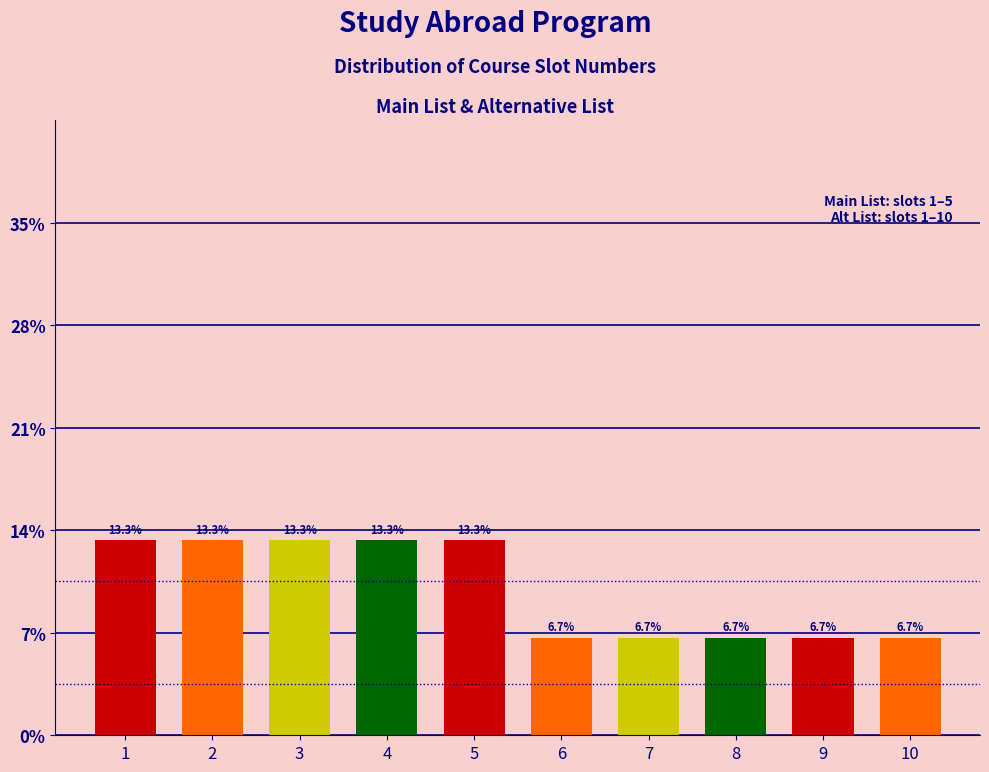

How tall is the bar that spans 3.5 to 4.5 on the x-axis?

13.3